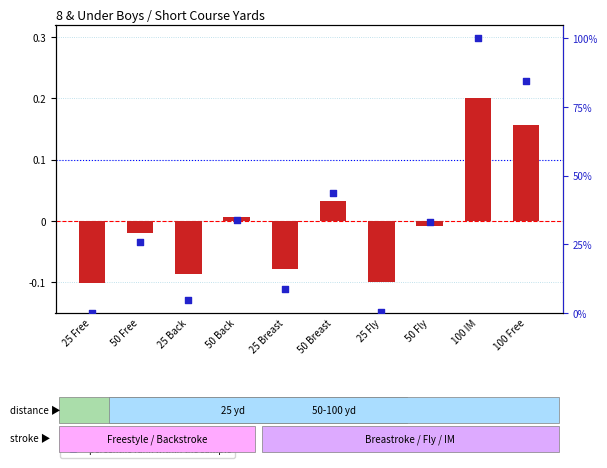

Which series reaches the minimum Y coordinate?

transformed count